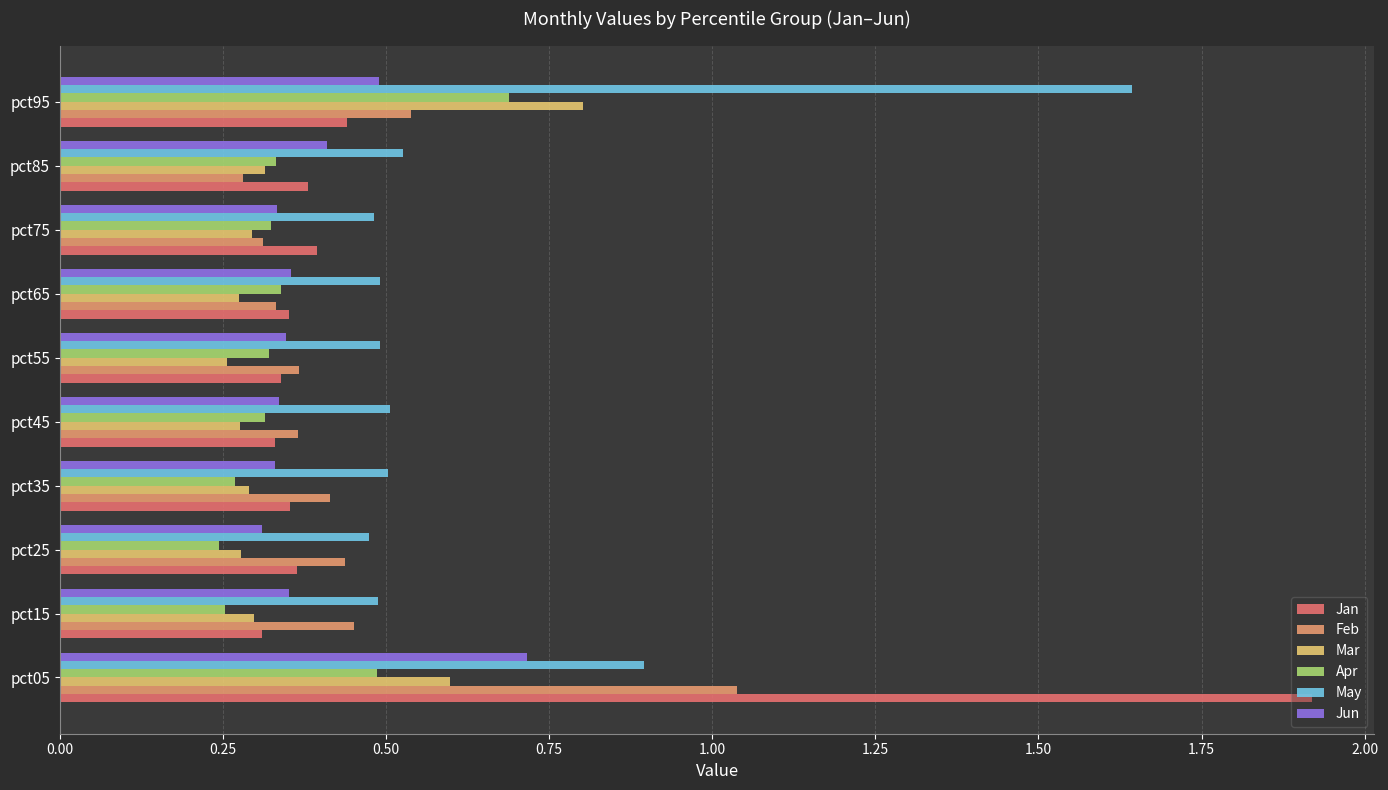

How many Mar values are between 0 and 1?

10